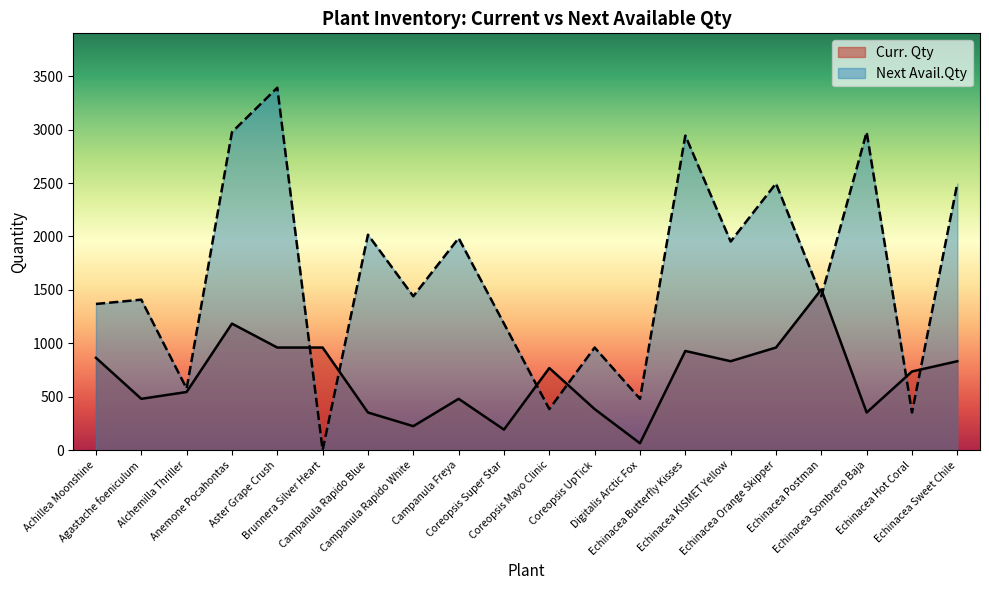

What is the sum of all Next Avail.Qty values?

32824